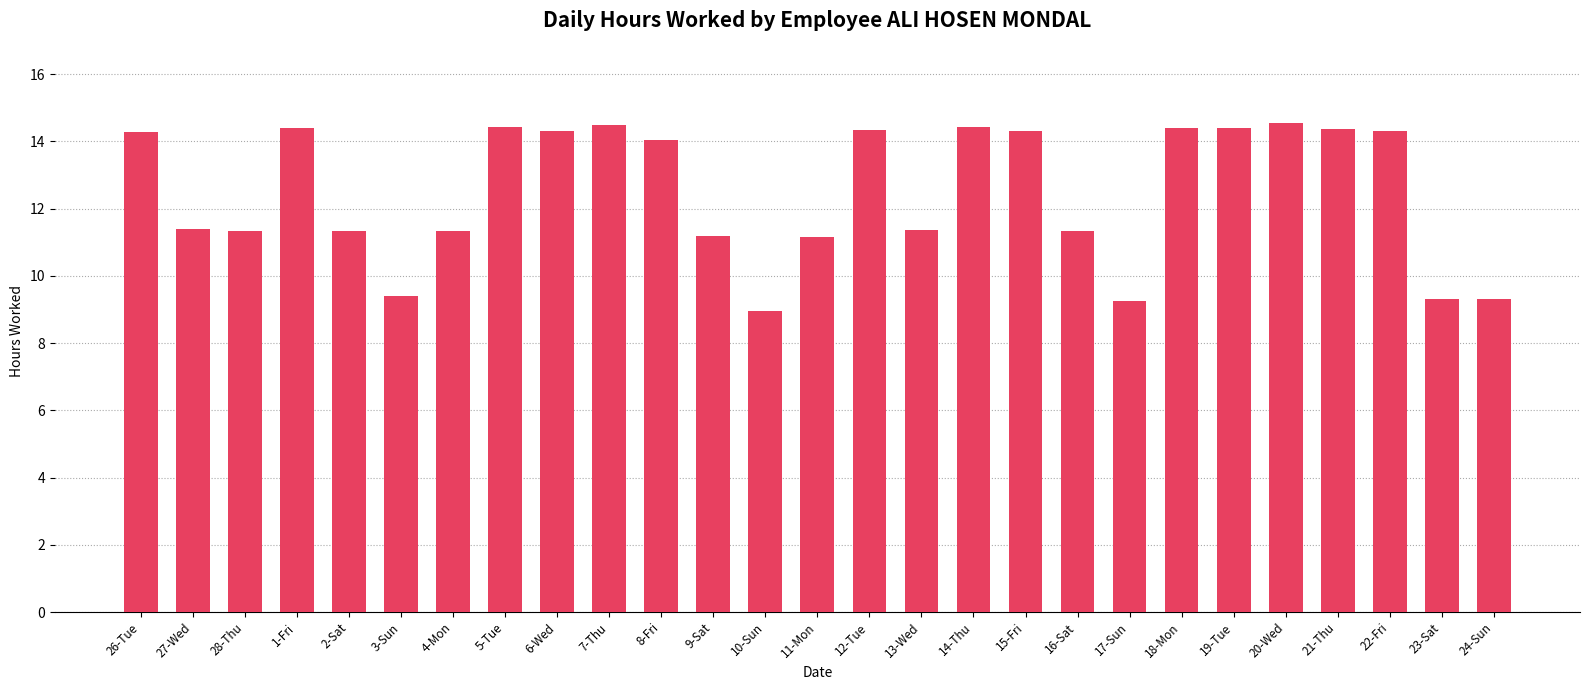

Does the chart contain stacked bars?

No